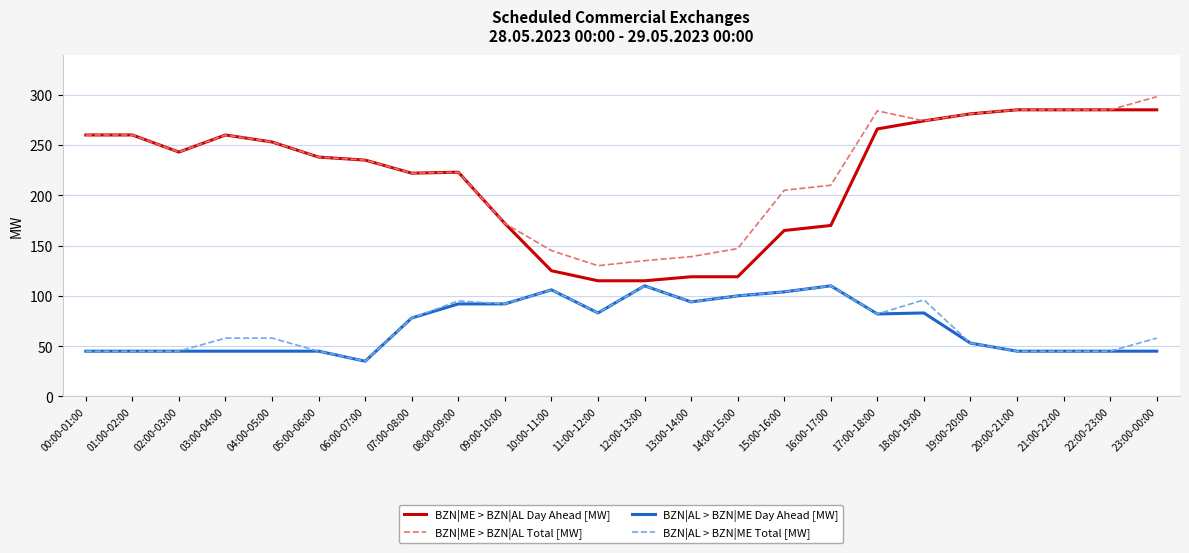

The BZN|AL > BZN|ME Total [MW] series shows 45 at 02:00-03:00. True or false?

True